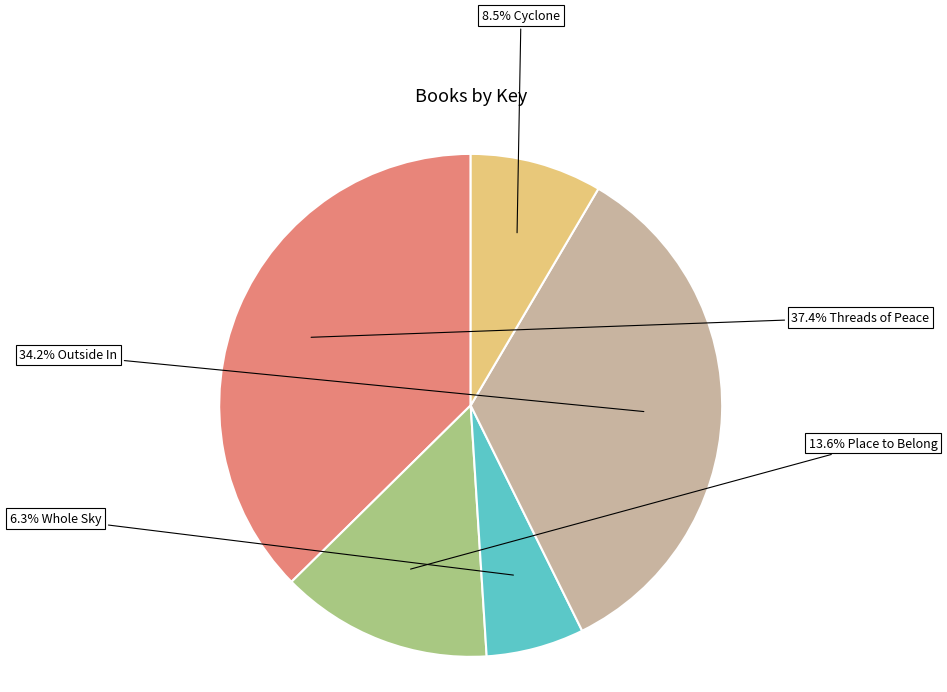

Does any single category account for the majority?

No